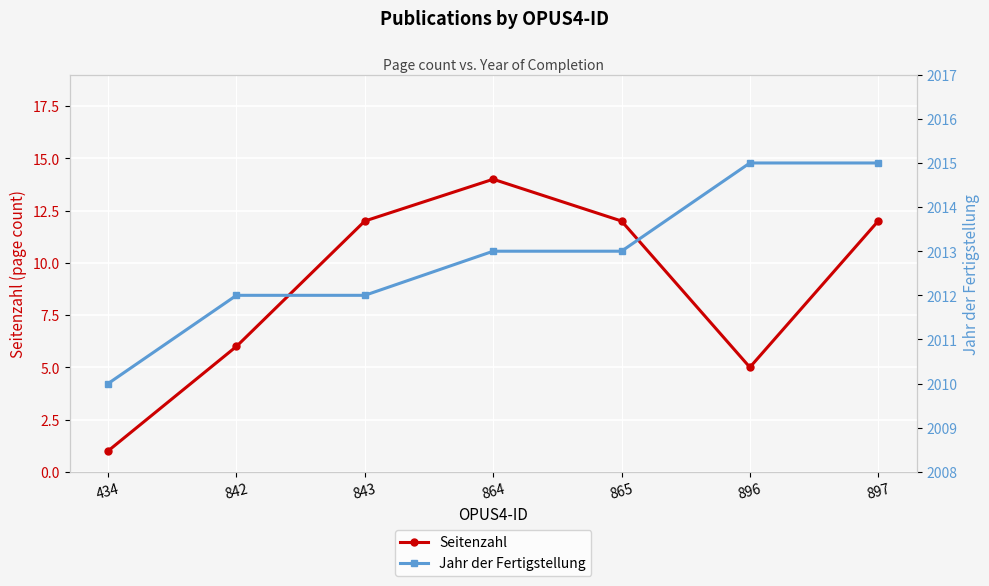

What is the difference between the second highest and second lowest values in the Seitenzahl series?

7